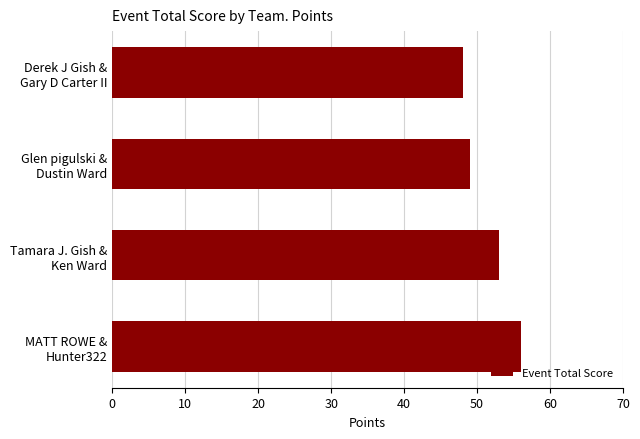

What is the smallest value displayed?

48